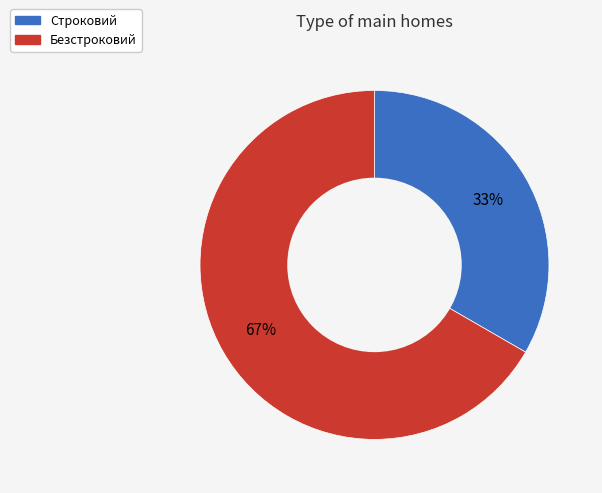

What is the largest slice in the pie chart?

Безстроковий